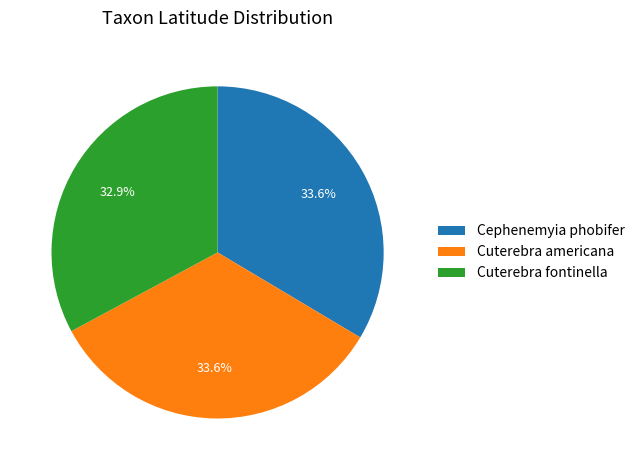

To the nearest percent, what is the difference between the largest and smallest slice percentages?

1%